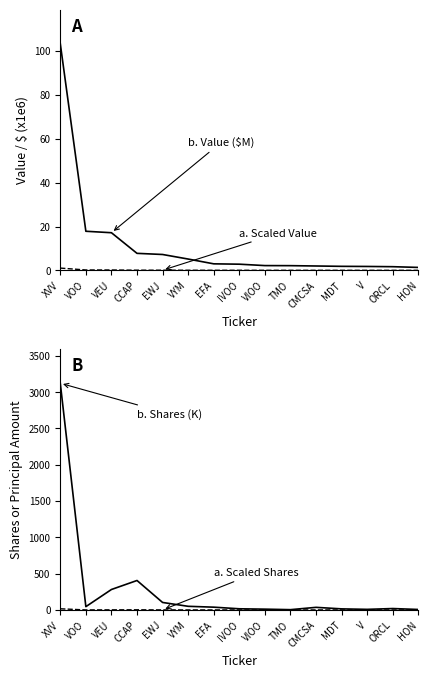

What is the difference between the maximum and minimum values in the b. After treatment series?

3119.2